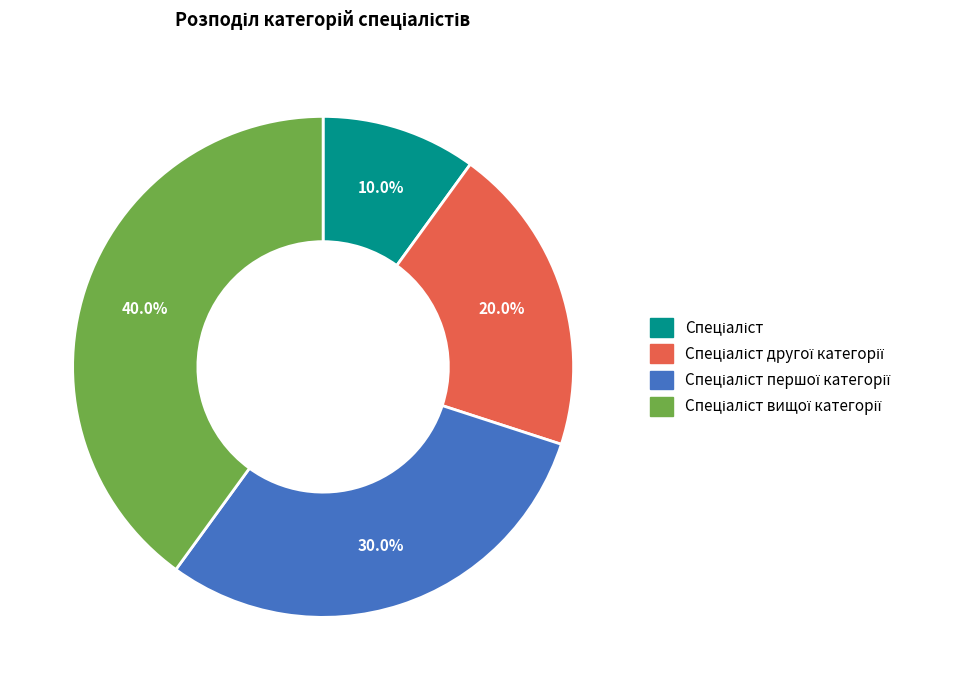

Is there any slice that represents more than half of the pie?

No